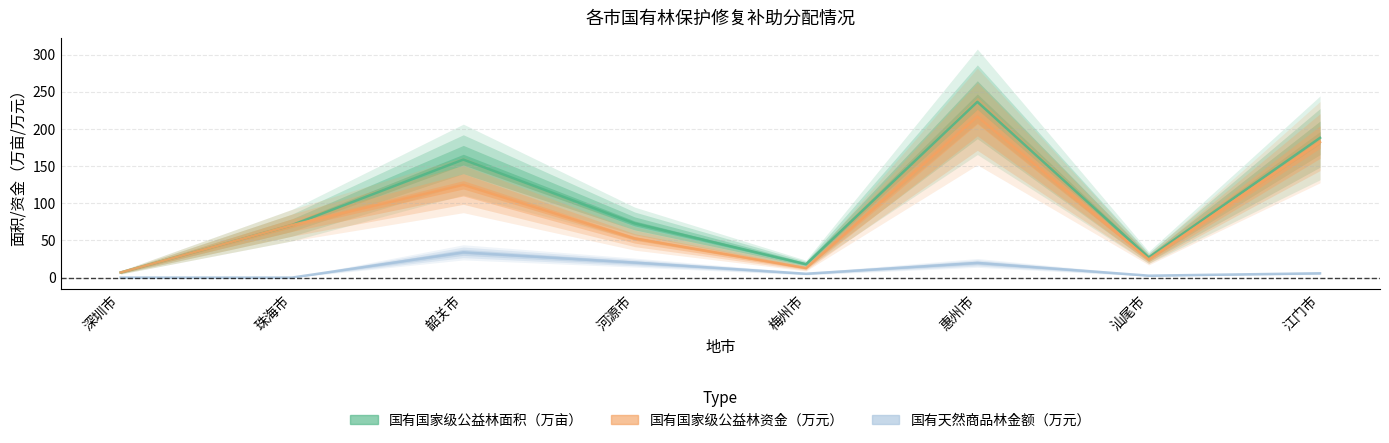

At how many categories does at least one series exceed 29?

5